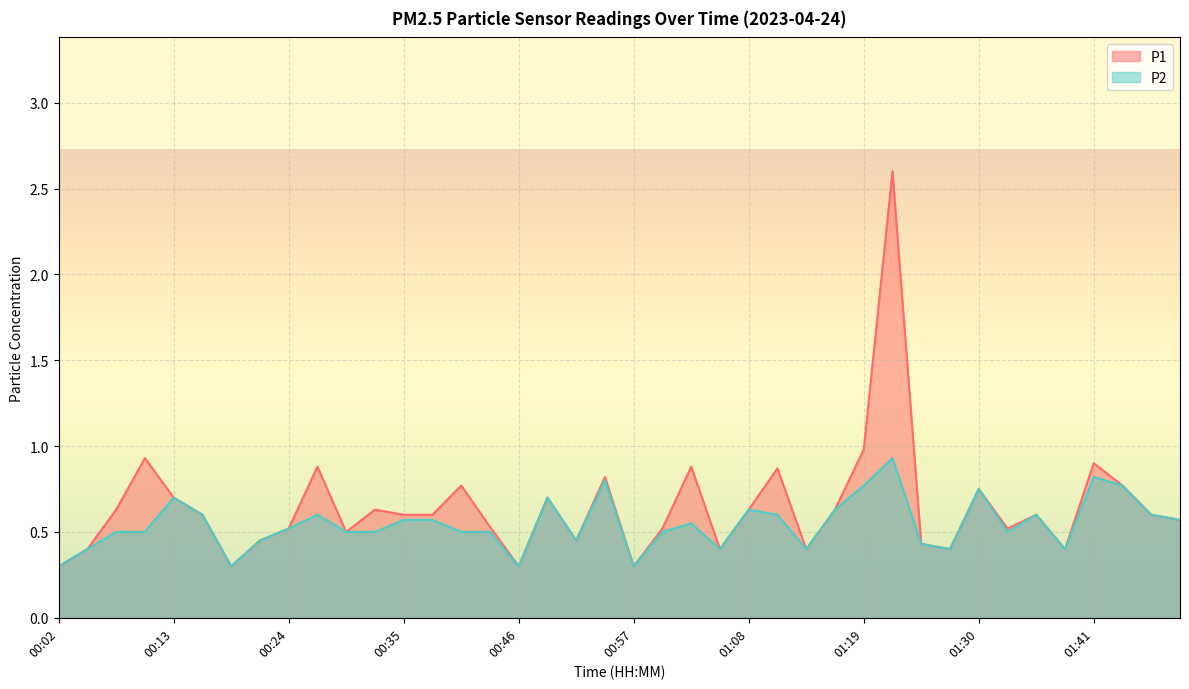

How many categories are shown in the chart?

40